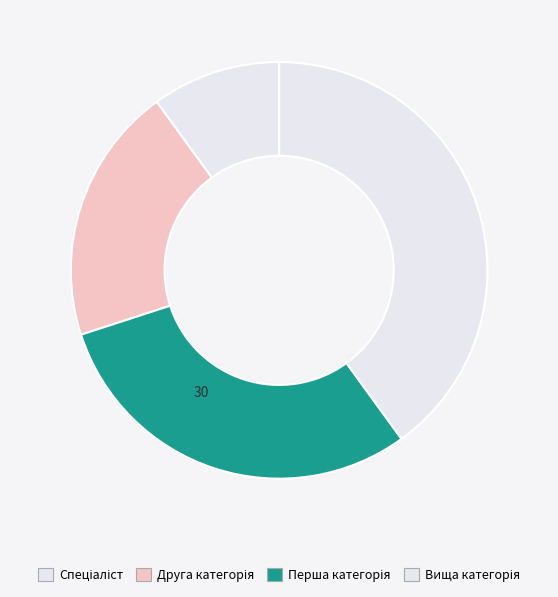

Is there any slice that represents more than half of the pie?

No